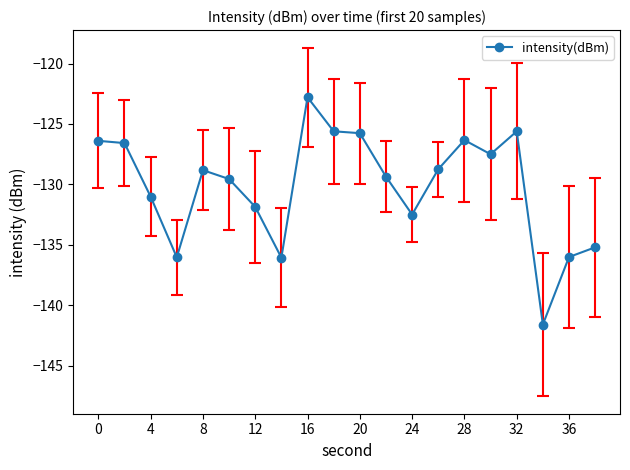

How many series are shown in this chart?

1